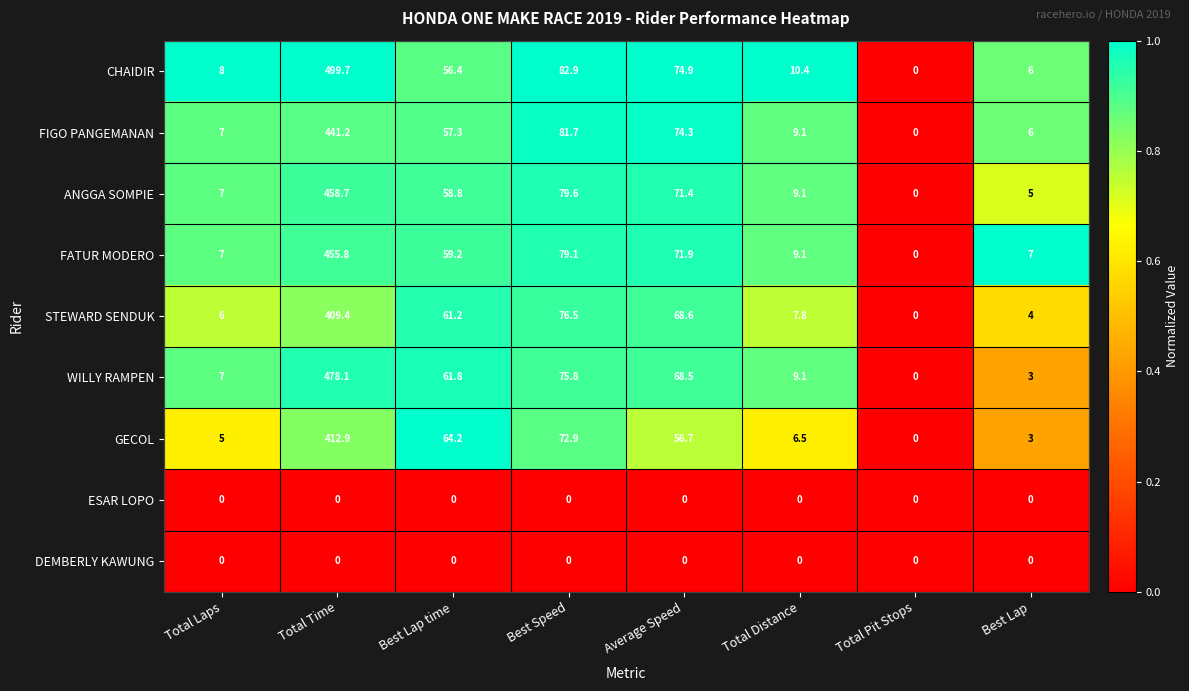

Which series changed the most between Best Lap time and Best Speed?

CHAIDIR